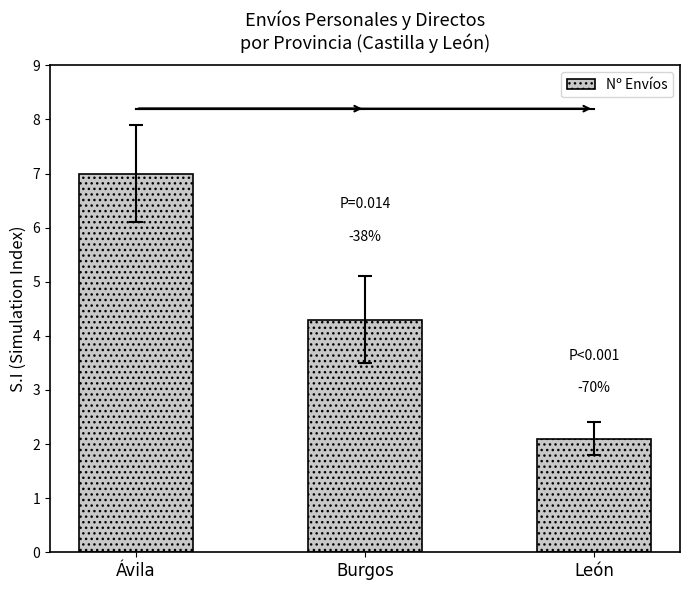

Which has a higher value, Ávila or Burgos?

Ávila